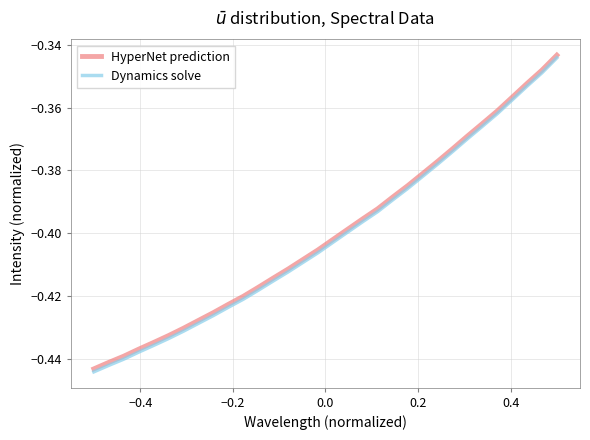

Which series has the widest spread of values?

Dynamics solve